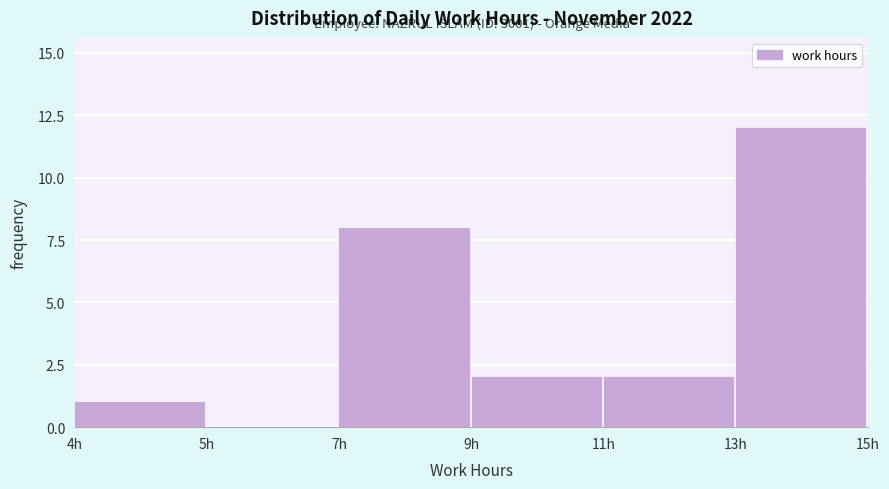

Reading left to right, list all the values displayed in this chart.

4h=1	5h=0	7h=8	9h=2	11h=2	13h=12